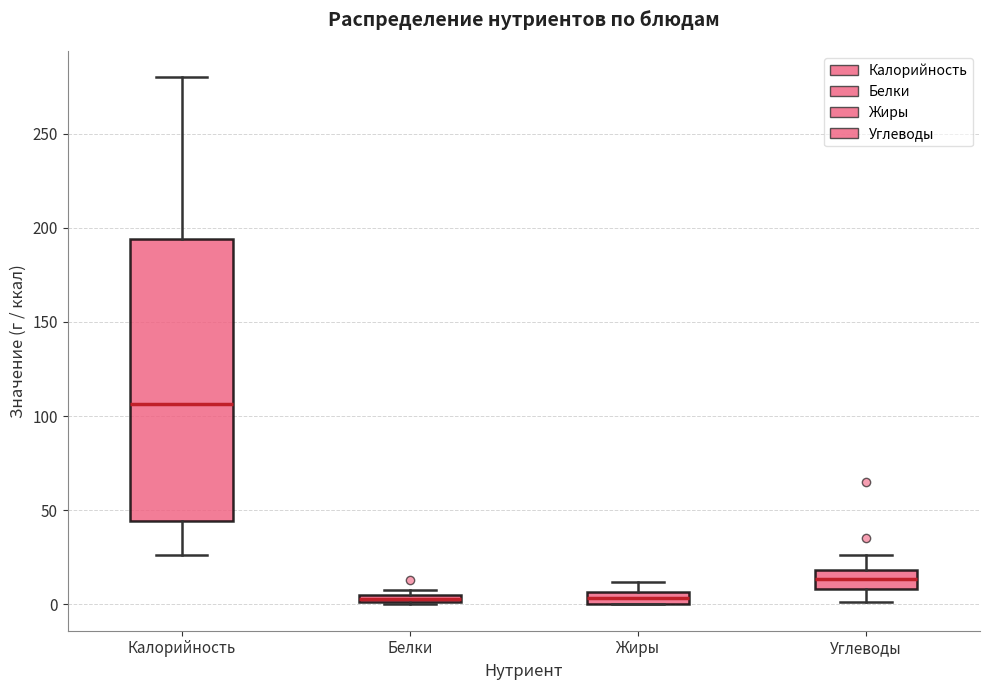

Where is the upper edge of the box for Белки on the y-axis? The values are not printed on the chart, so give them approximately, as read against the axis.

5